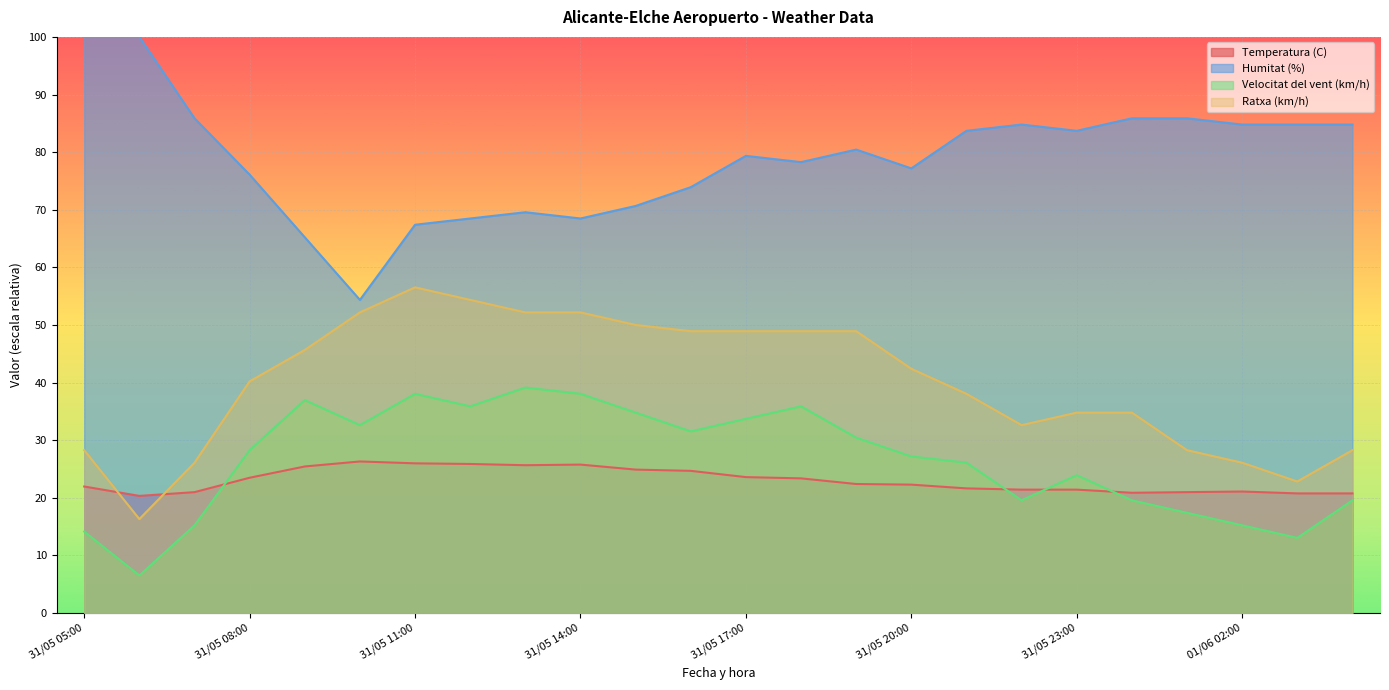

What value does the Ratxa (km/h) series have at 31/05 14:00?

52.2